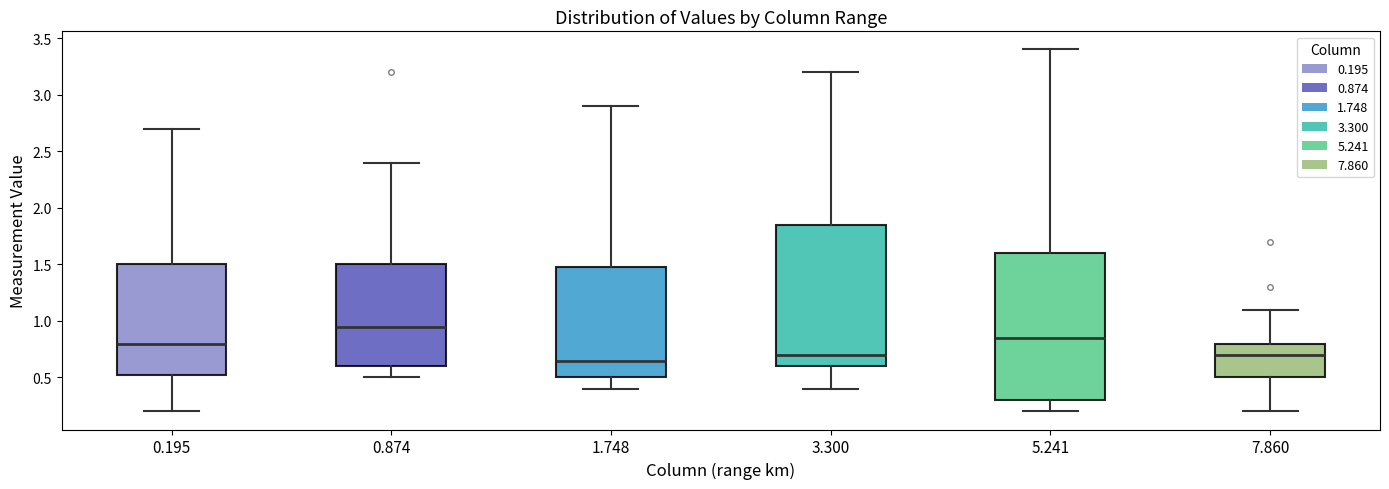

Where does the lower whisker of the box at x = 7.860 end on the y-axis? The values are not printed on the chart, so give them approximately, as read against the axis.

0.20